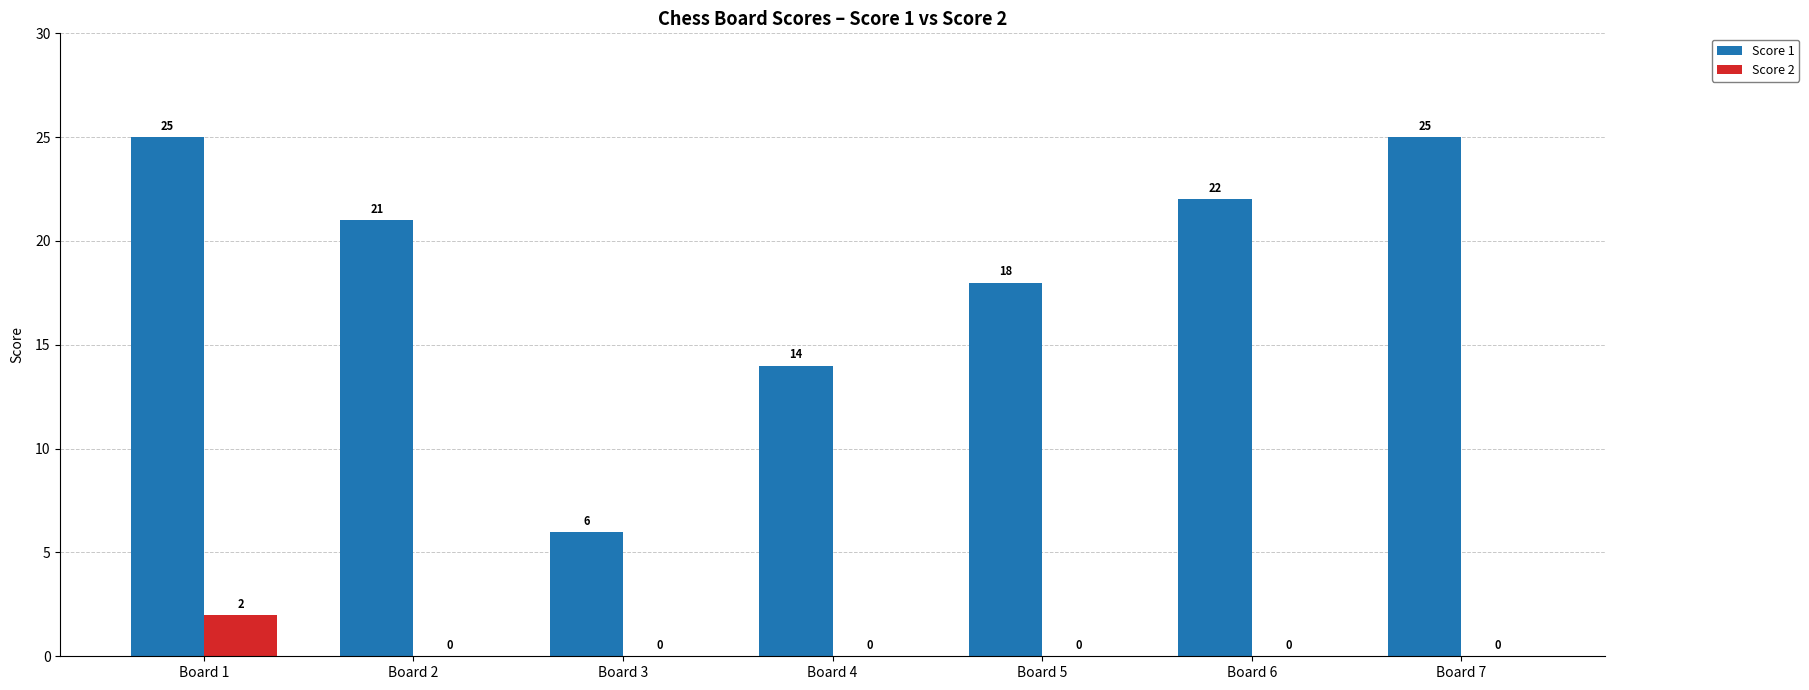

Which series changed the most between Board 4 and Board 6?

Score 1